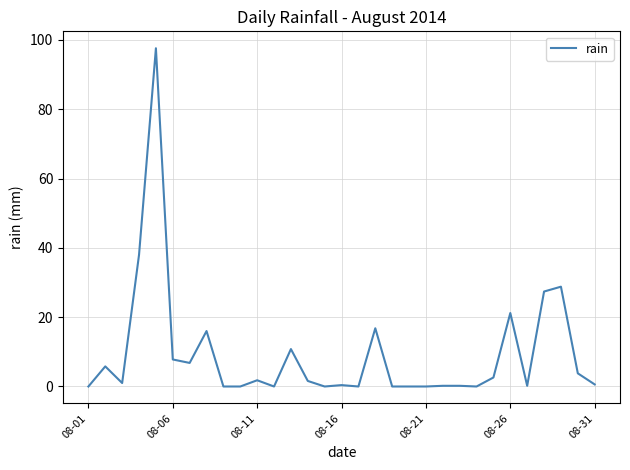

What is the greatest value displayed?

97.6